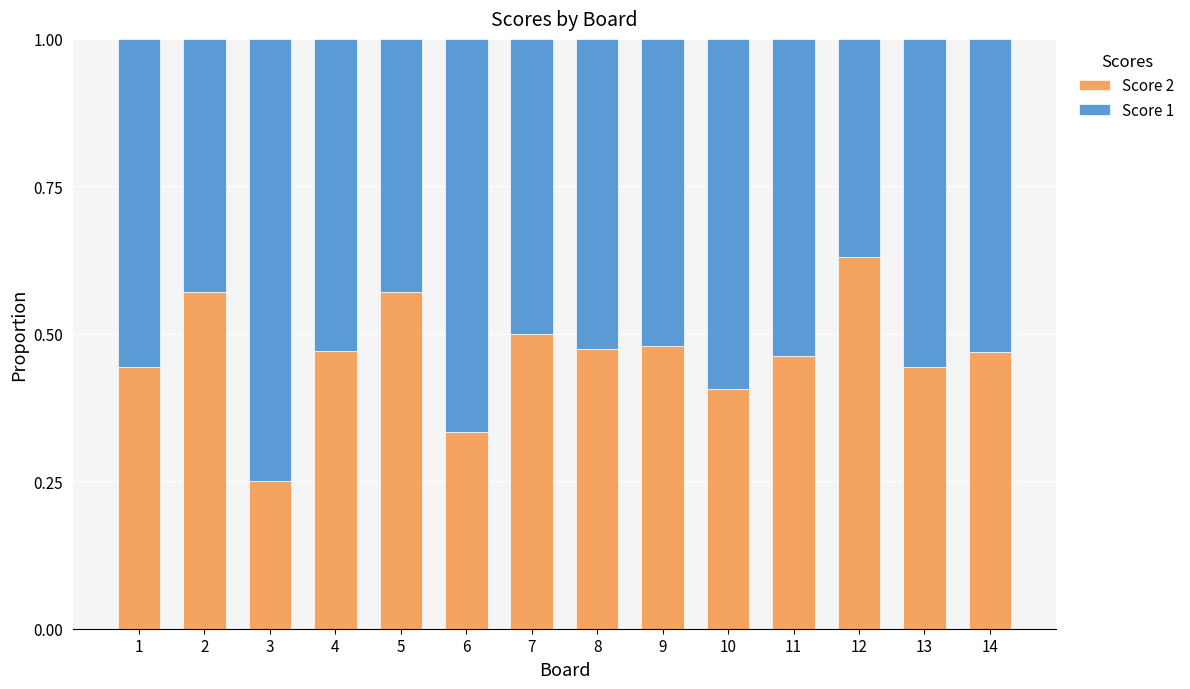

At which label does Score 2 reach its minimum?

3